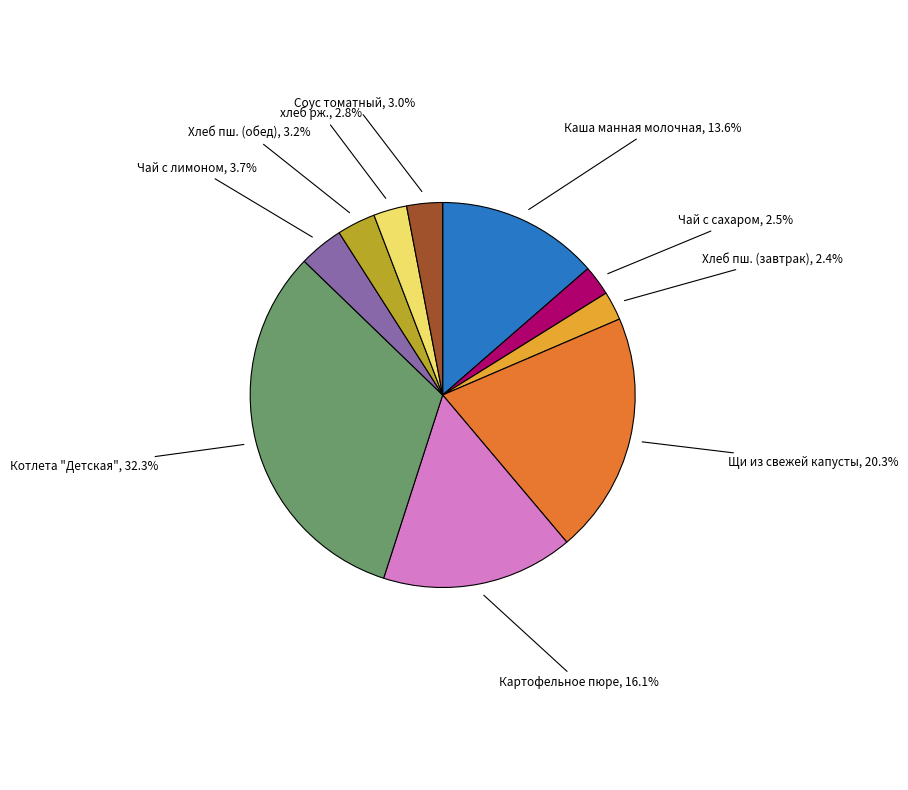

Does any single category account for the majority?

No